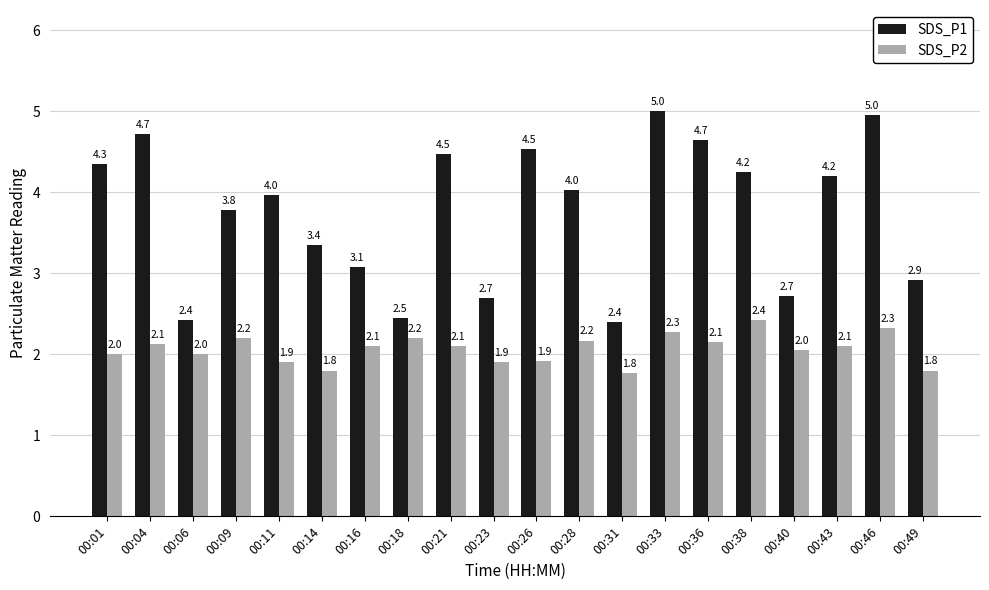

What is the greatest value displayed?

5.0